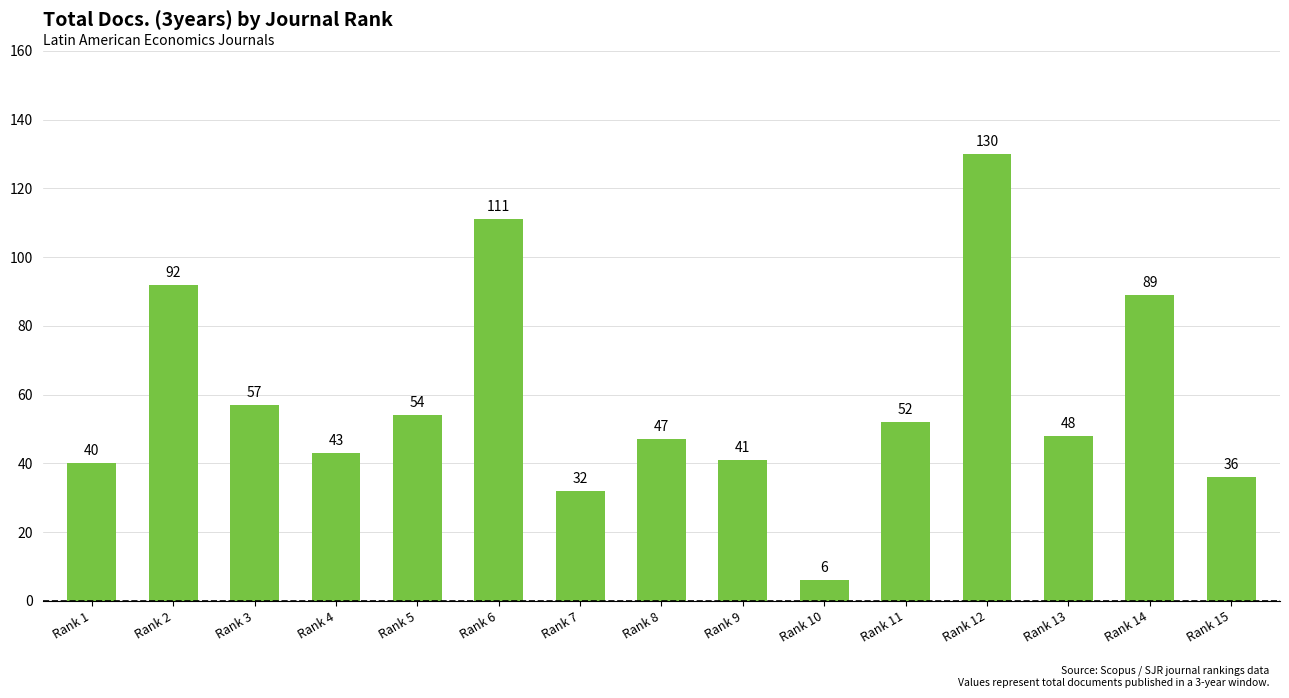

Rank the categories by value from highest to lowest.

Rank 12, Rank 6, Rank 2, Rank 14, Rank 3, Rank 5, Rank 11, Rank 13, Rank 8, Rank 4, Rank 9, Rank 1, Rank 15, Rank 7, Rank 10